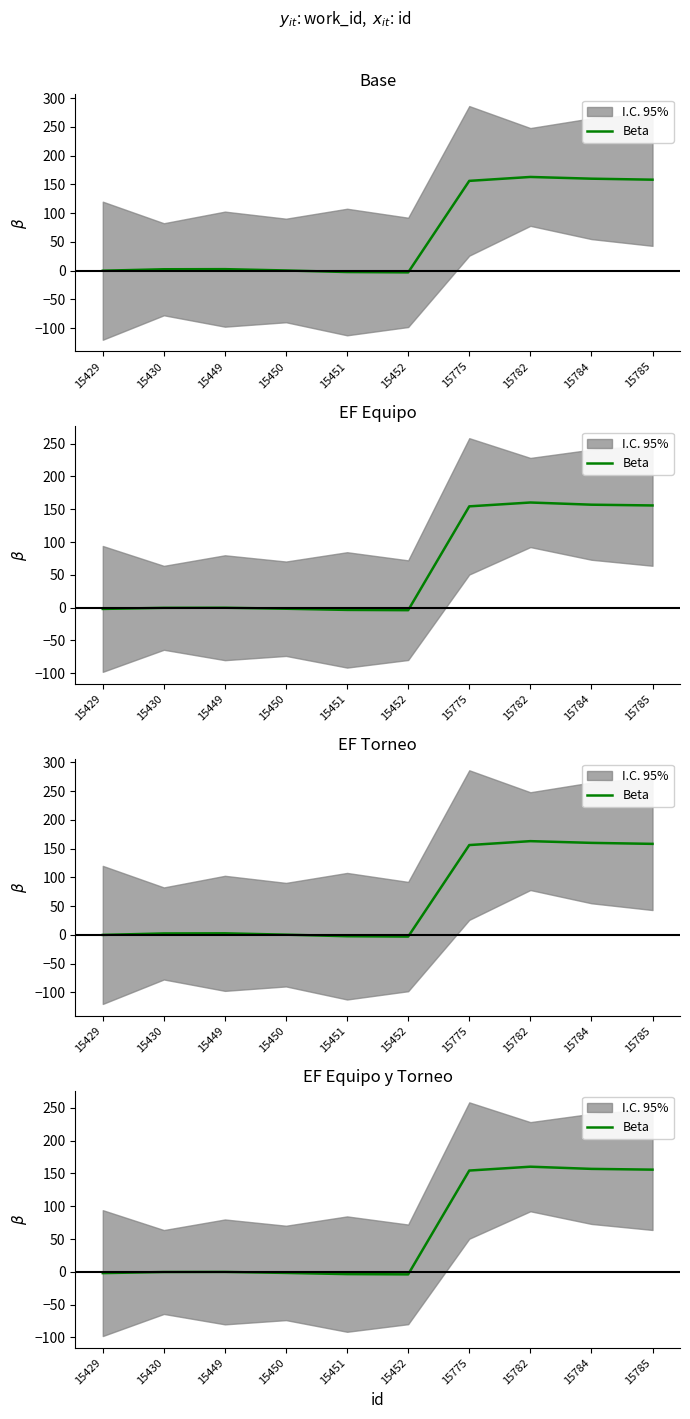

How many values are below 0?

6